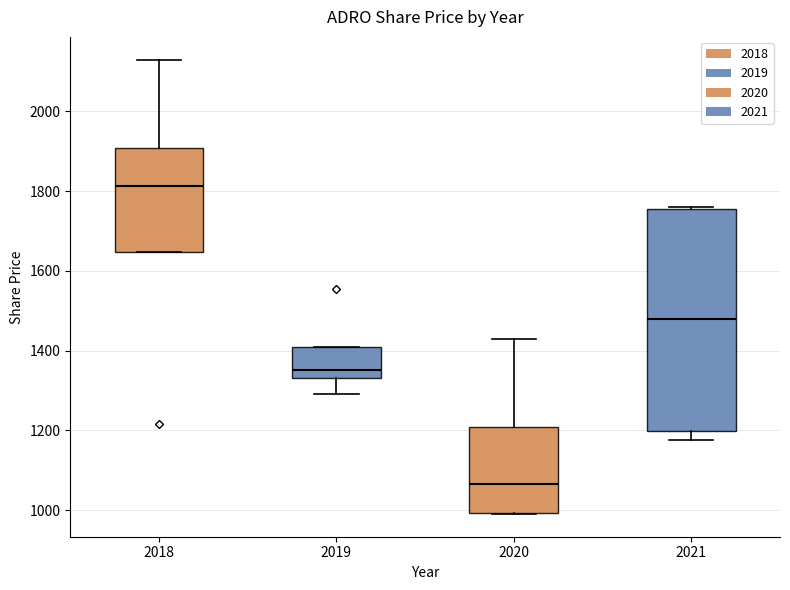

Which box's median line is the lowest?

2020